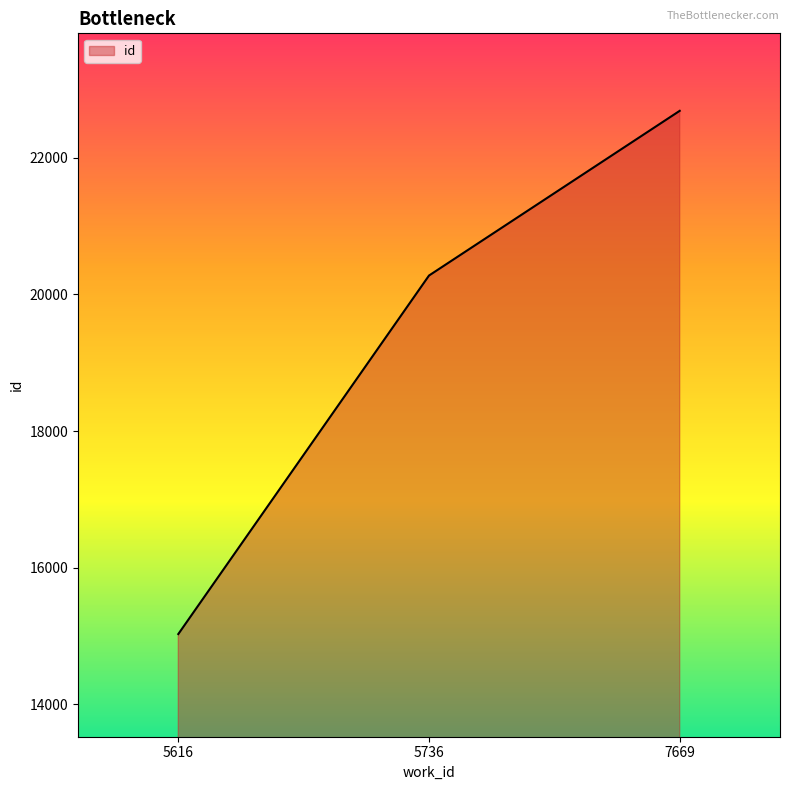

Is it true that the value at 7669 is 33090?

False